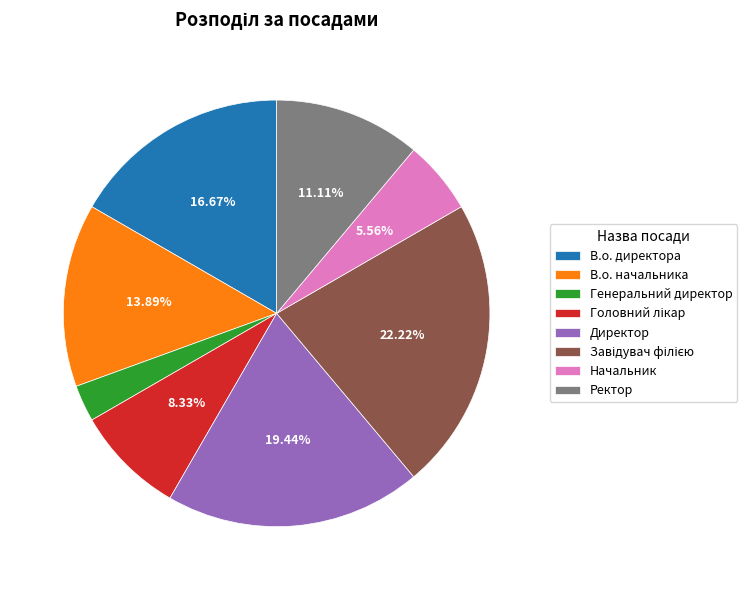

True or false: Директор accounts for 19% of the total.

True